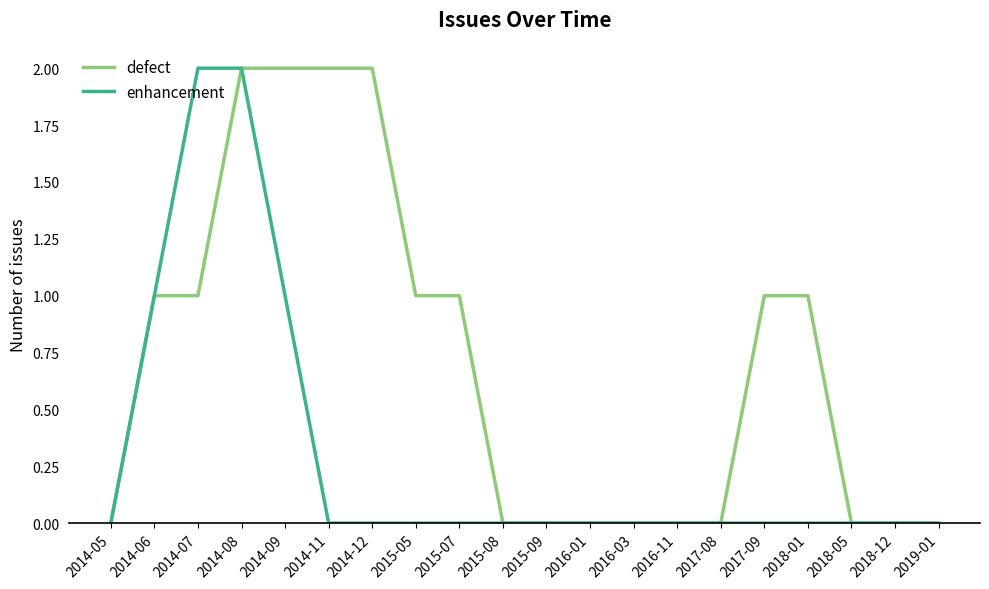

What is the maximum value shown in the chart?

2